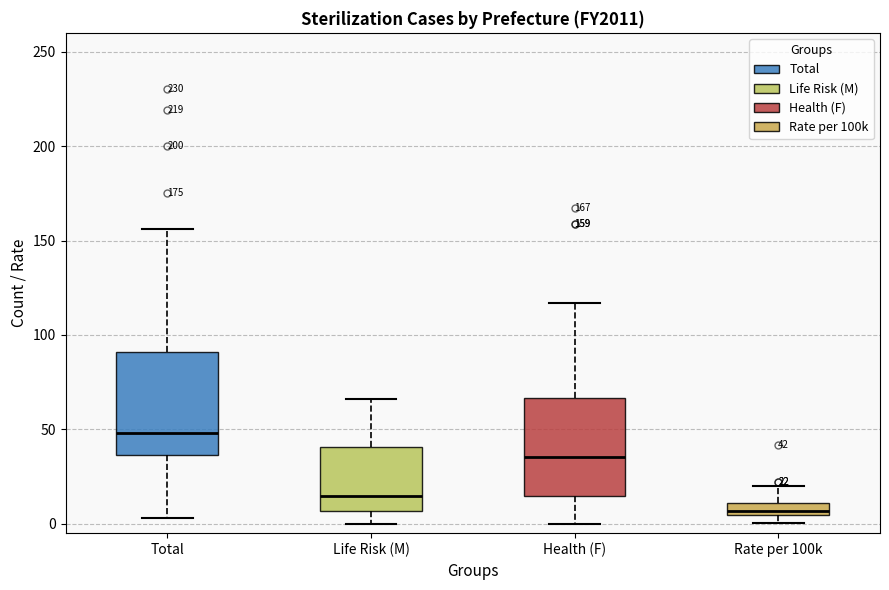

Which box's median line is the highest?

Total